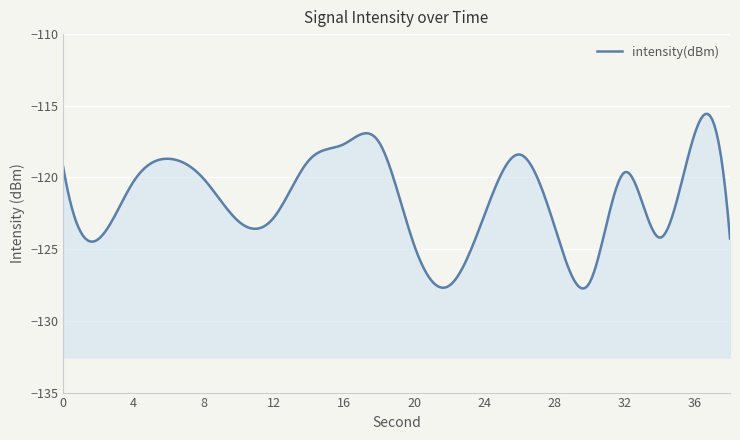

At which category does the chart reach its peak across all series?

36